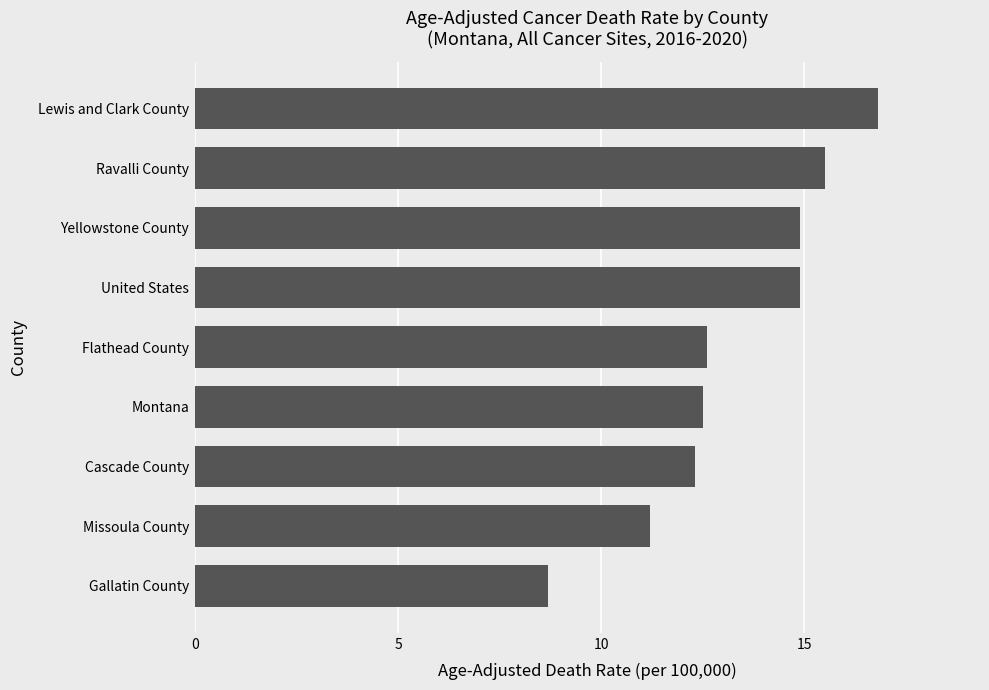

What is the sum of the values at Flathead County and United States?

27.5